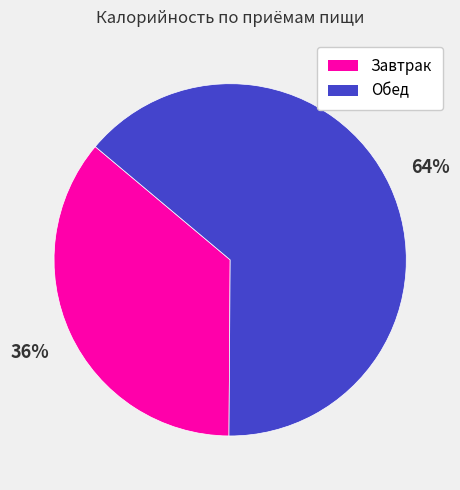

Count the number of slices in the pie.

2